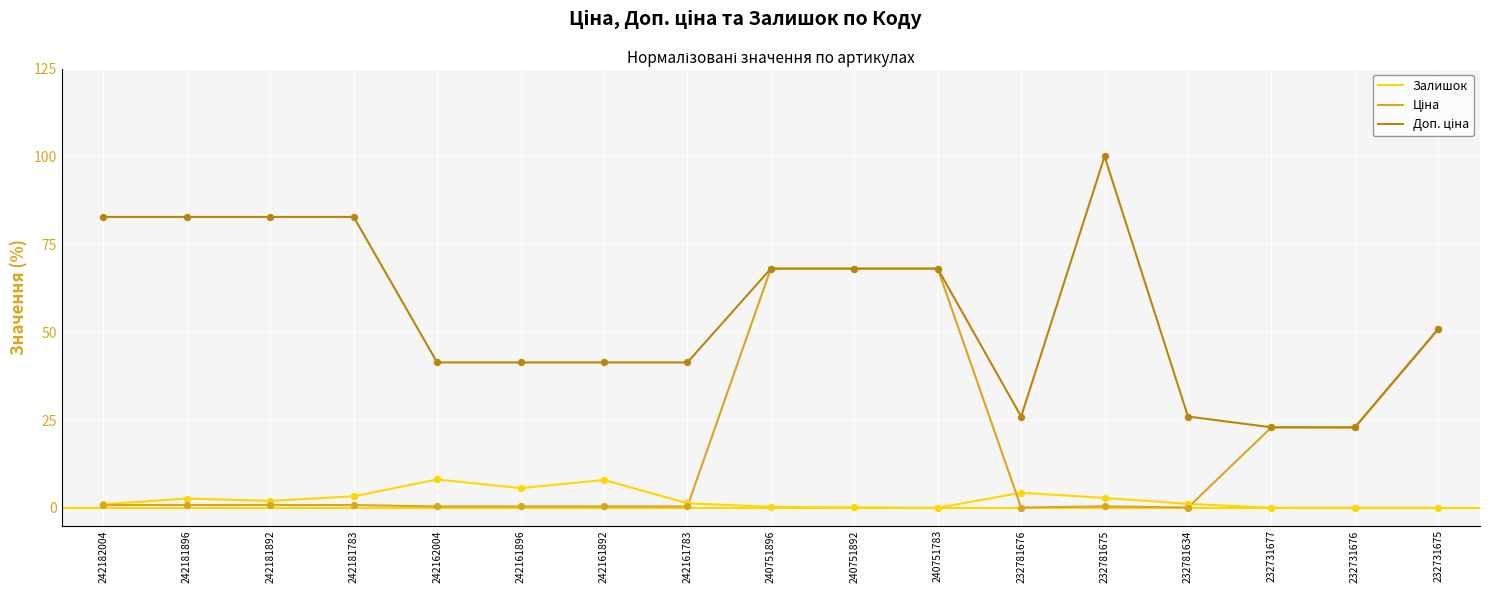

True or false: Залишок has a value of 0.2 at 240751892.

True